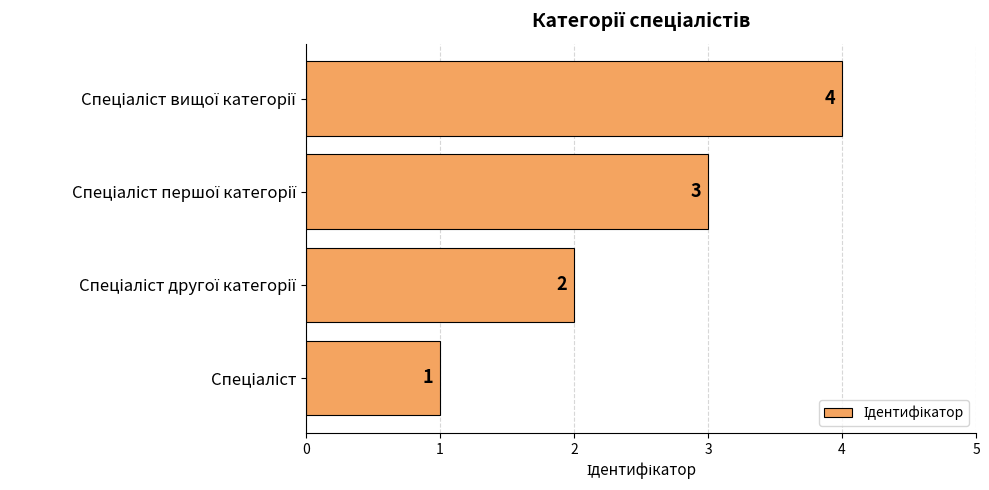

Count the values in the range 2 to 4.

3